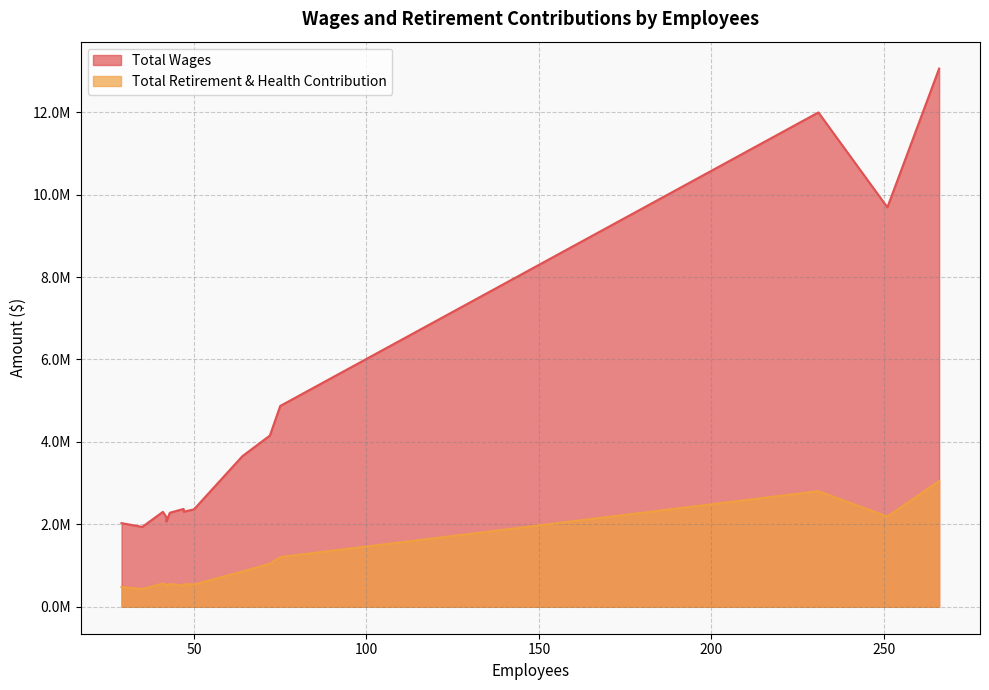

Which series has the largest total across all categories?

Total Wages